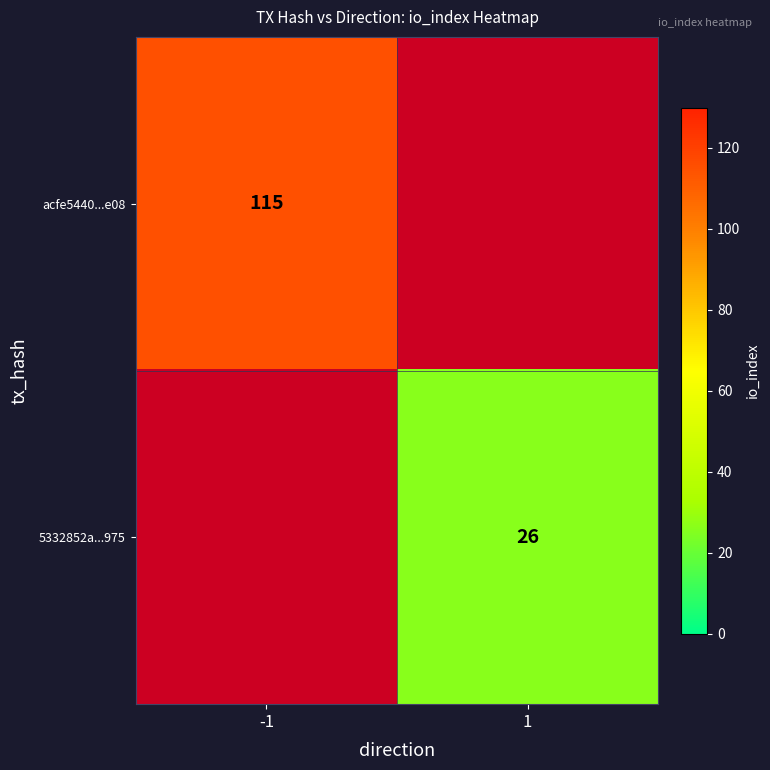

The acfe5440...e08 series shows 115 at -1. True or false?

True